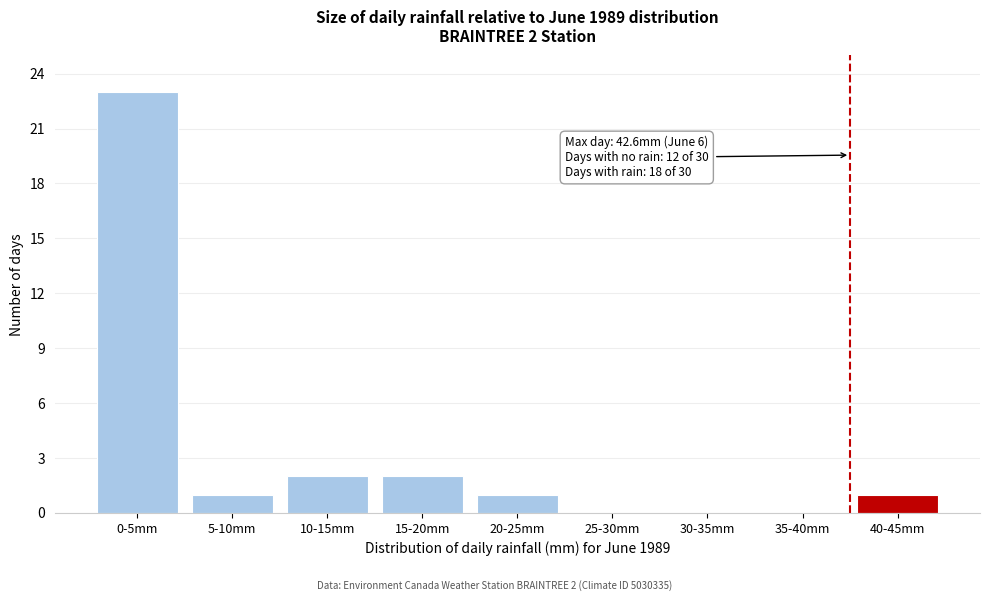

Reading left to right, transcribe all the data shown in this chart.

0-5mm=23	5-10mm=1	10-15mm=2	15-20mm=2	20-25mm=1	25-30mm=0	30-35mm=0	35-40mm=0	40-45mm=1